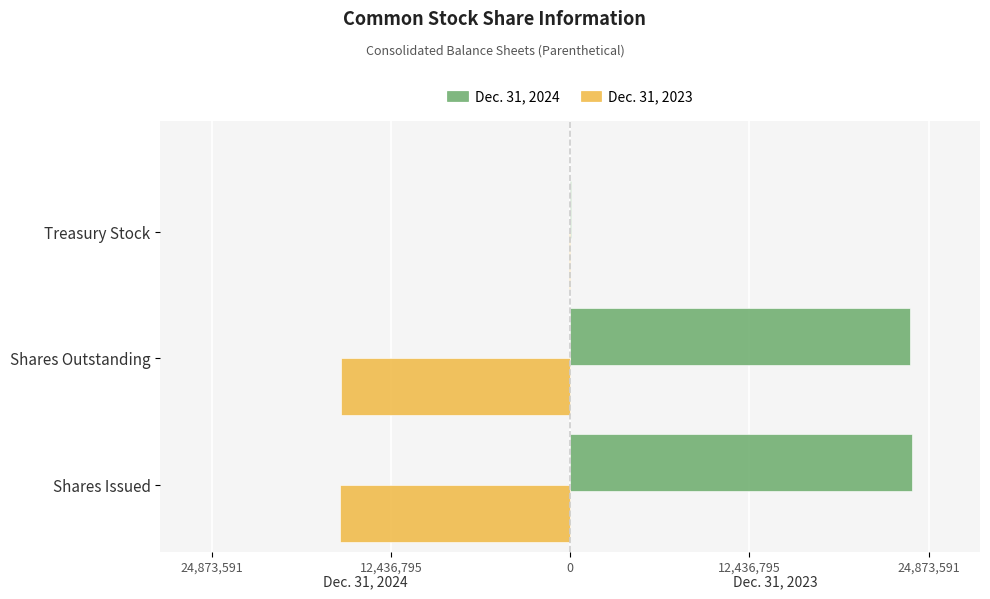

What are all the series names shown in the legend?

Dec. 31, 2024, Dec. 31, 2023